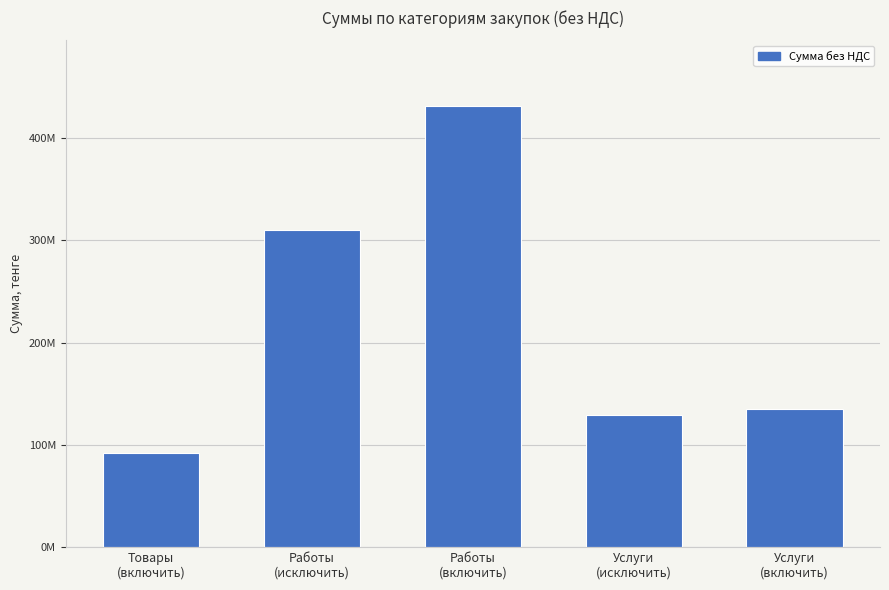

Are the bars horizontal?

No